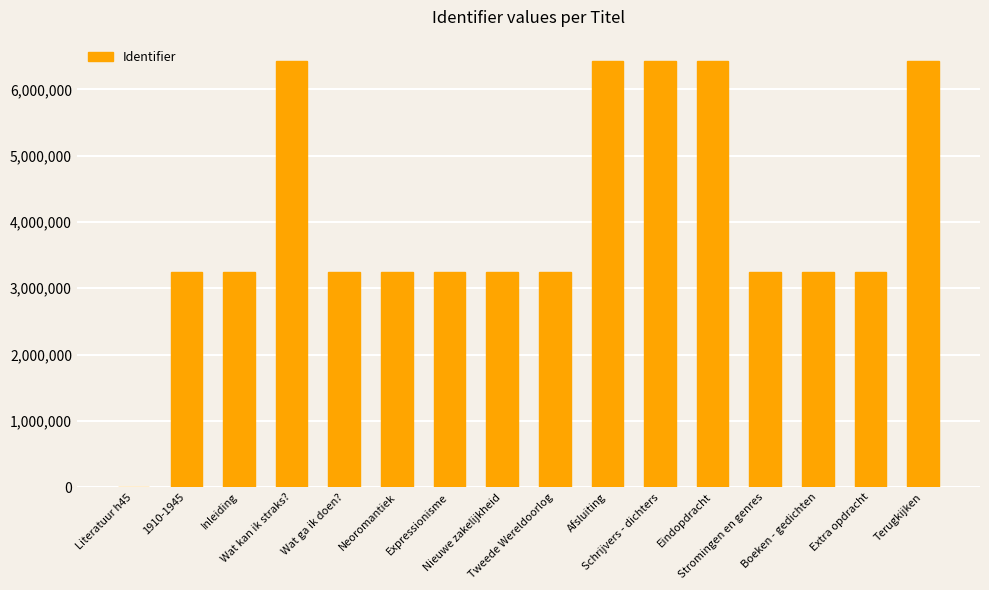

What is the greatest value displayed?

6428241